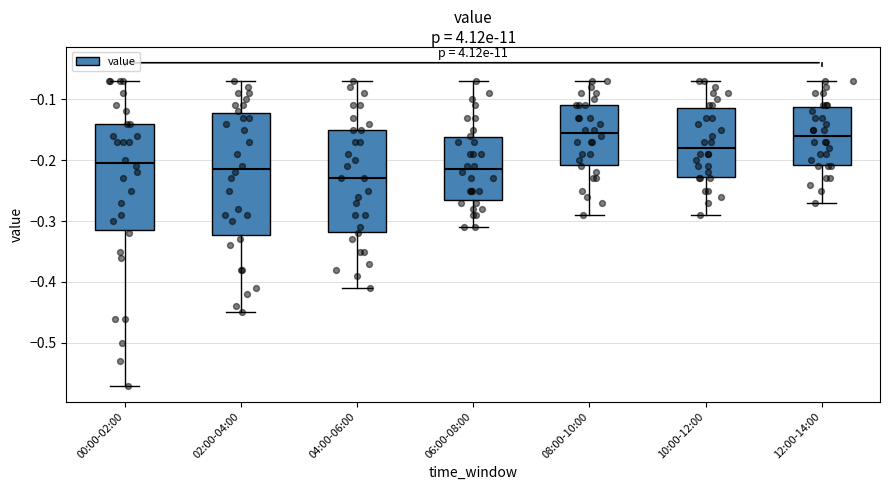

Reading left to right, read every box against the y-axis: the position of its median line, the range the box covers, and the ends of its whiskers. The values are not printed on the chart, so give them approximately, as read against the axis.

00:00-02:00: median -0.20, box -0.31 to -0.14, whiskers -0.57 to -0.07
02:00-04:00: median -0.21, box -0.32 to -0.12, whiskers -0.45 to -0.07
04:00-06:00: median -0.23, box -0.32 to -0.15, whiskers -0.41 to -0.07
06:00-08:00: median -0.21, box -0.26 to -0.16, whiskers -0.31 to -0.07
08:00-10:00: median -0.15, box -0.21 to -0.11, whiskers -0.29 to -0.07
10:00-12:00: median -0.18, box -0.23 to -0.11, whiskers -0.29 to -0.07
12:00-14:00: median -0.16, box -0.21 to -0.11, whiskers -0.27 to -0.07